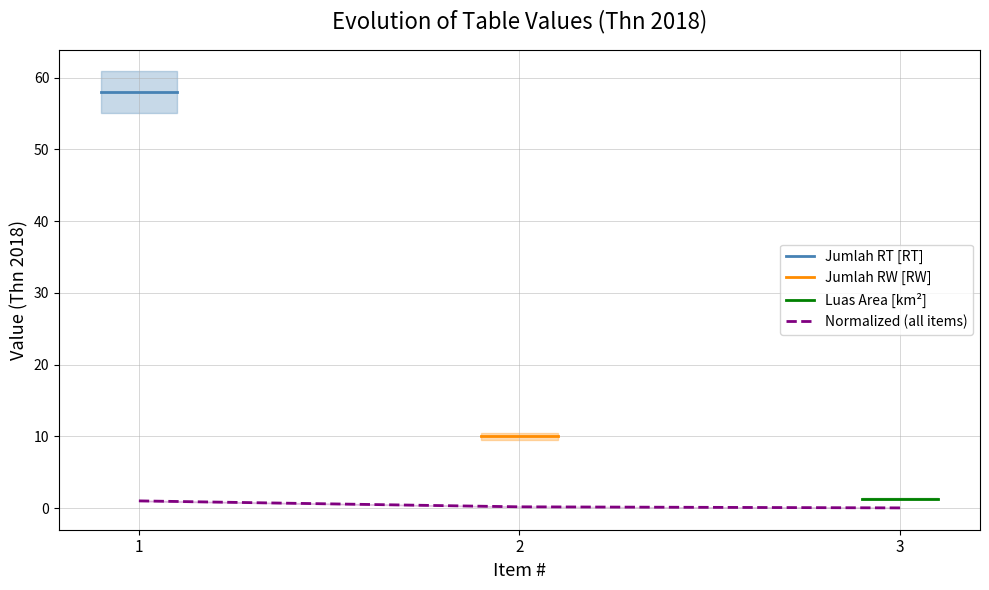

What are all the series names shown in the legend?

Jumlah RT [RT], Jumlah RW [RW], Luas Area [km²], Normalized (all items)